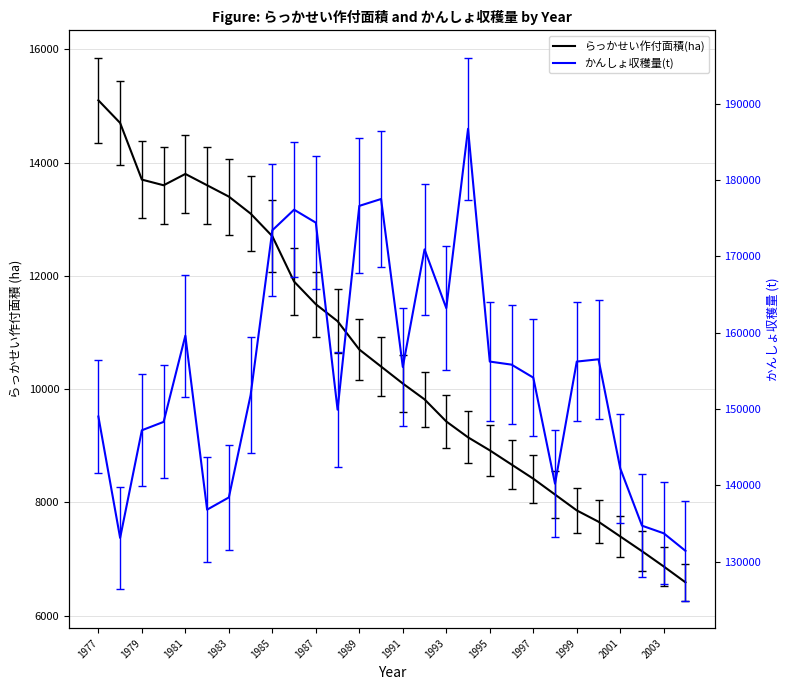

The かんしょ収穫量(t) series shows 69693 at 1987. True or false?

False